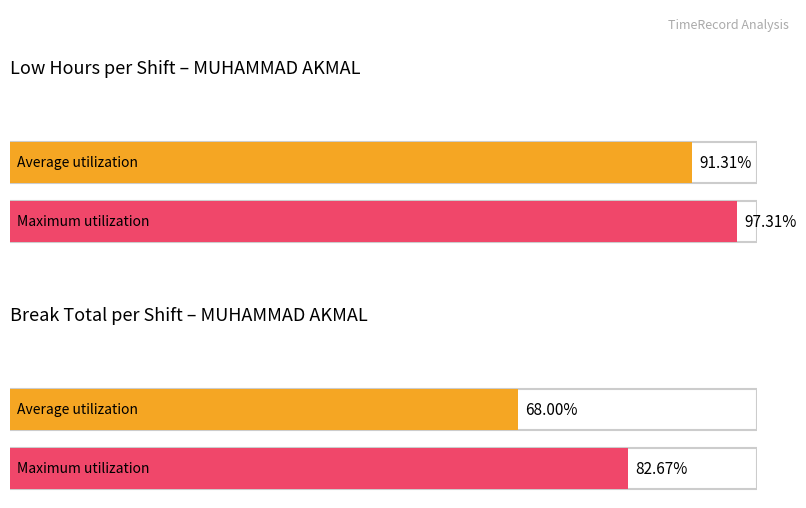

How many bars are there in each group?

2